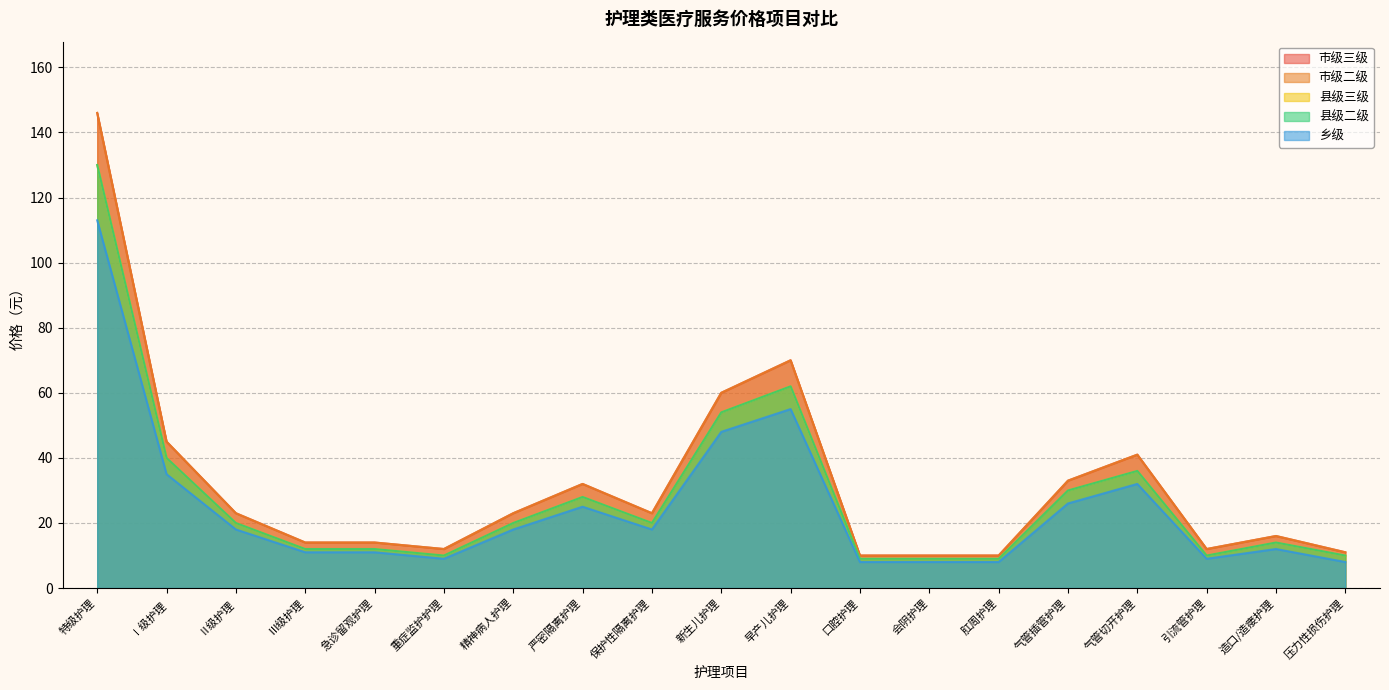

What is the label of the 14th point from the left?

肛周护理